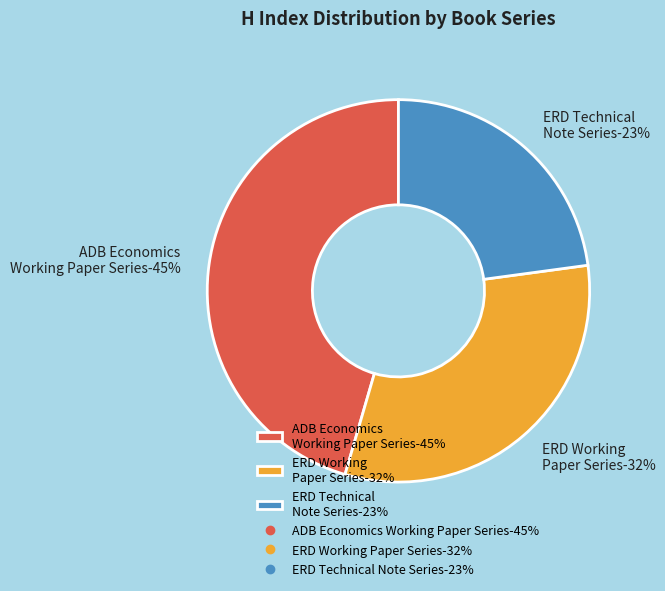

To the nearest percent, what portion does ADB Economics Working Paper Series represent?

45%